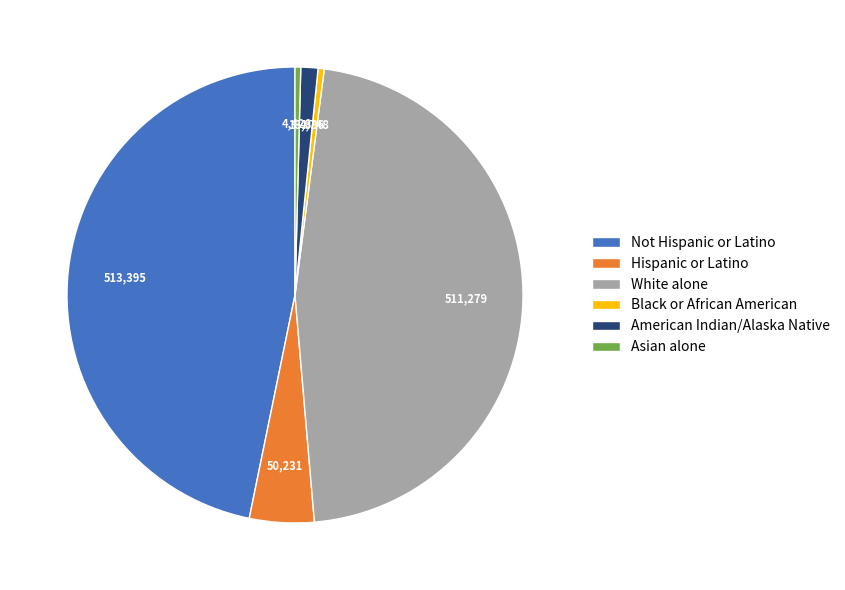

Is Asian alone the majority of the pie?

No